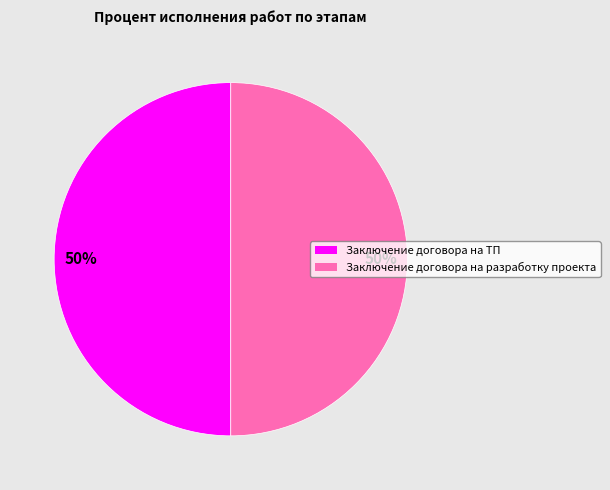

Is it true that Заключение договора на разработку проекта is 50% of the pie?

True